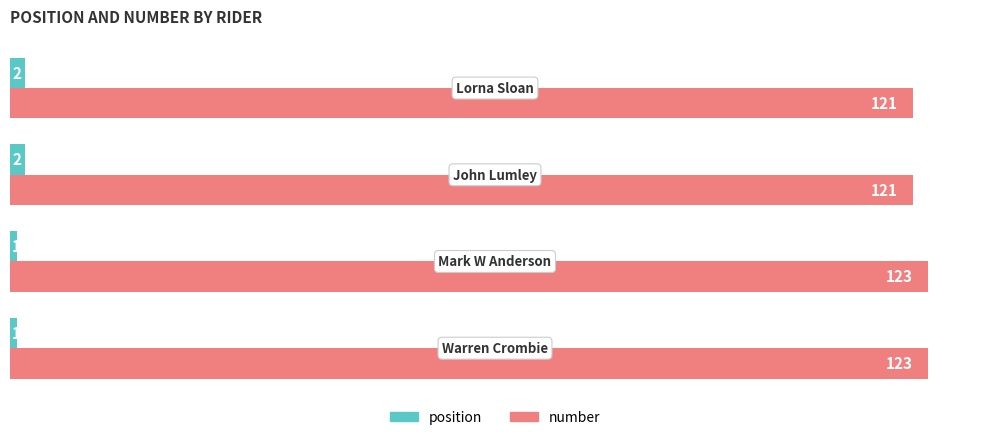

Which series has the largest total across all categories?

number